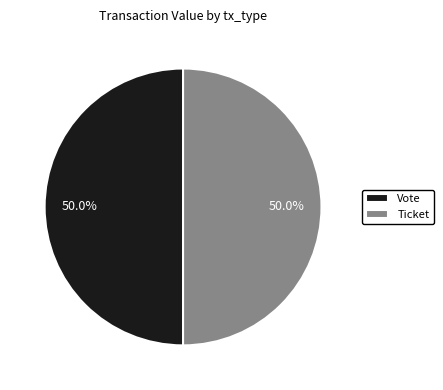

To the nearest percent, what is the average slice percentage?

50%